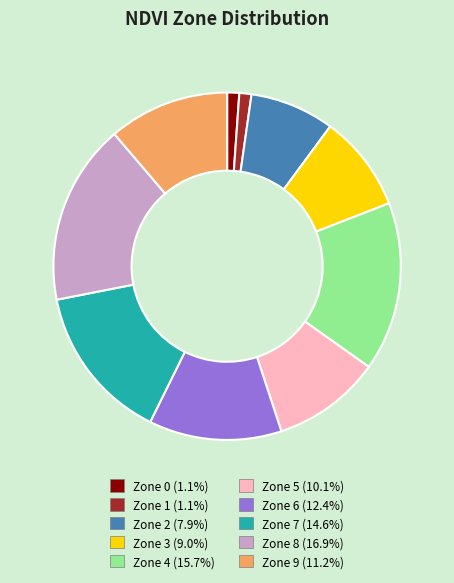

True or false: Zone 6 accounts for 12% of the total.

True